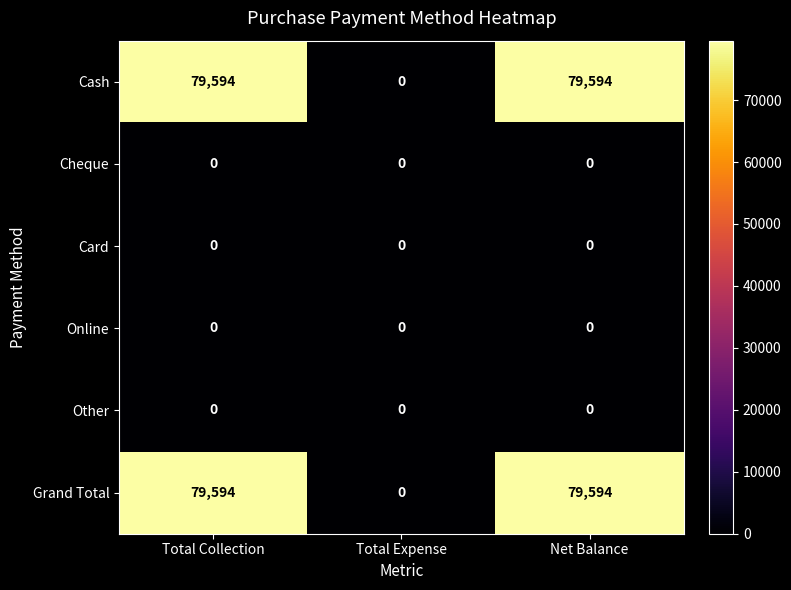

Reading left to right, list all the values displayed in this chart.

Cash: 79594	0	79594
Cheque: 0	0	0
Card: 0	0	0
Online: 0	0	0
Other: 0	0	0
Grand Total: 79594	0	79594